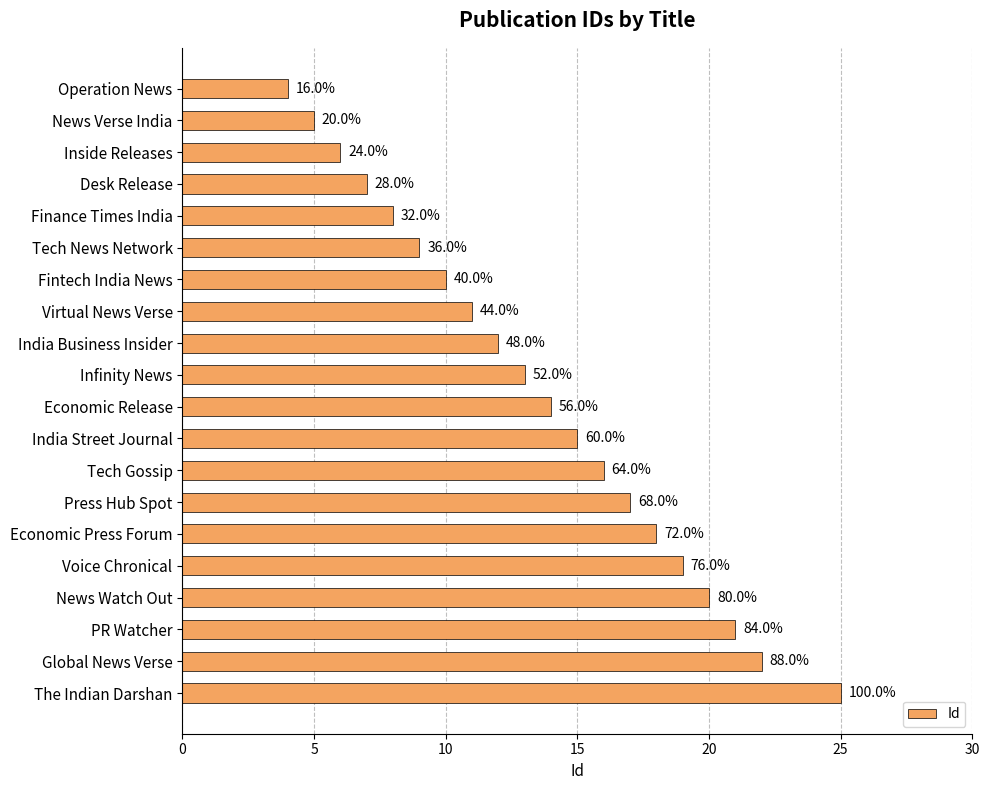

How many bars are there in total?

20